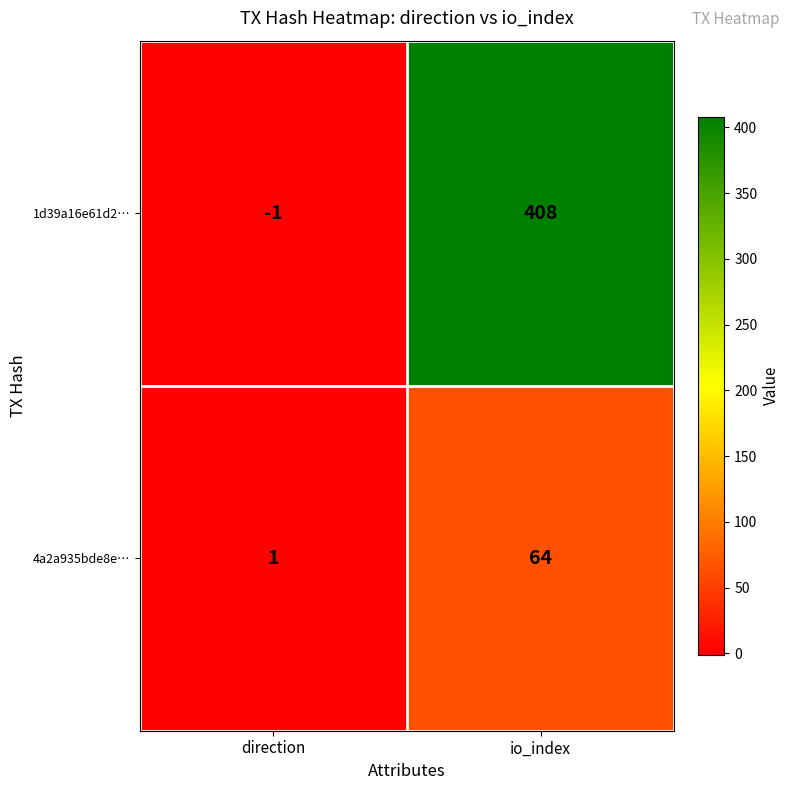

Which series has the widest spread of values?

1d39a16e61d2…